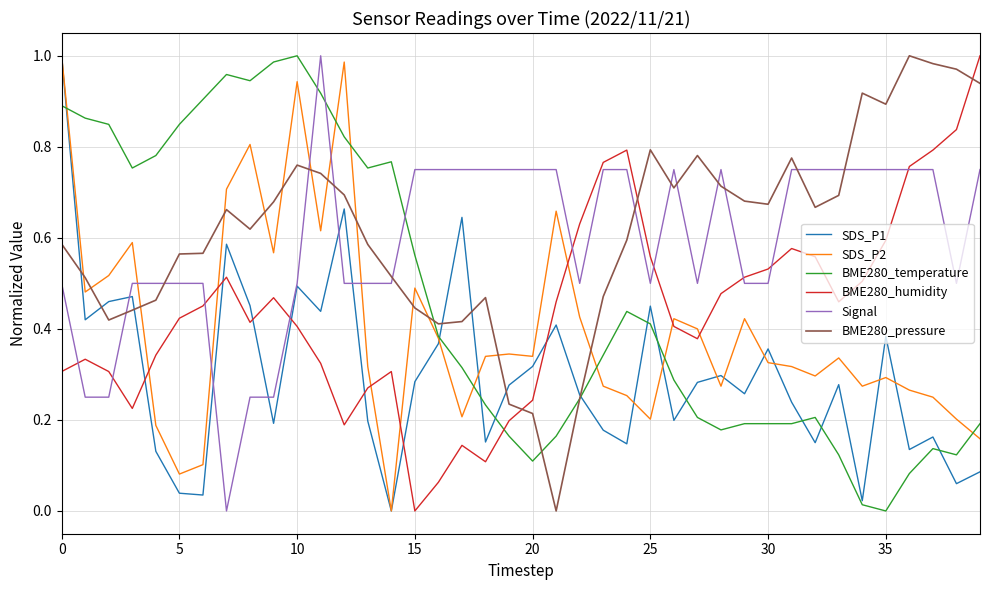

How many lines are shown in the chart?

6